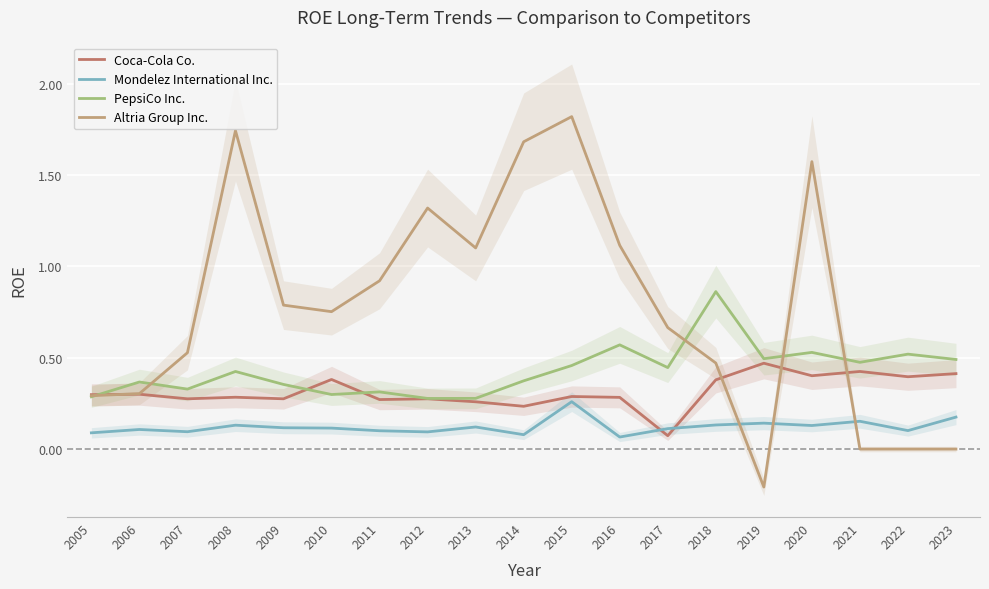

At which category does Altria Group Inc. reach its first local peak?

2008